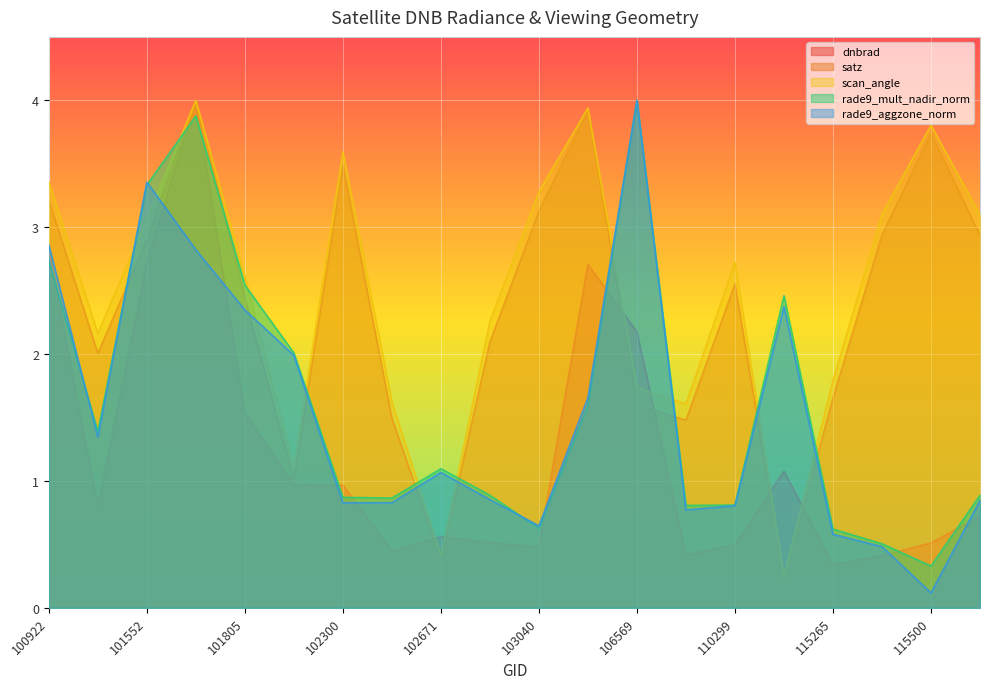

At which label is satz closest to 2?

101181